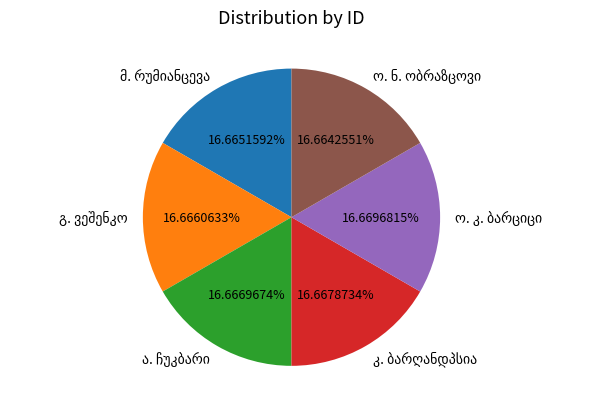

Is there any slice that represents more than half of the pie?

No